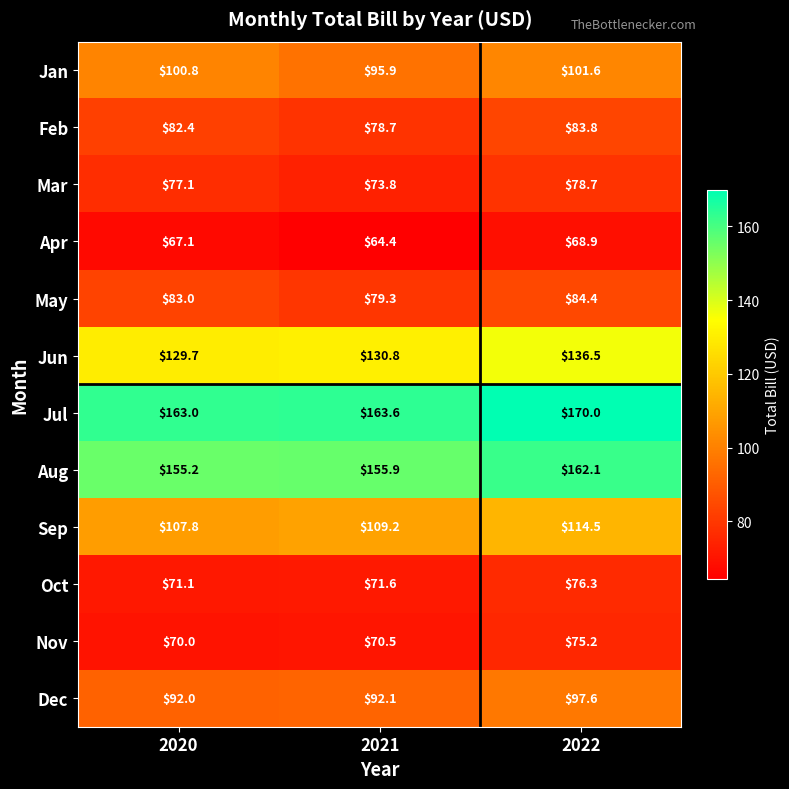

What is the difference between the maximum and minimum values in the Feb series?

5.1